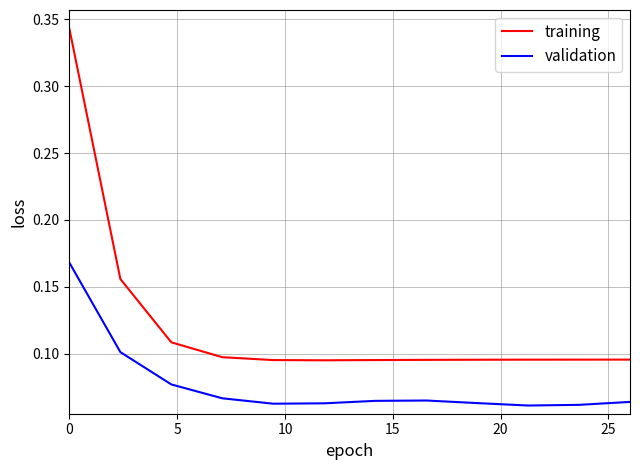

Rank the series by their average value, from lowest to highest.

validation, training